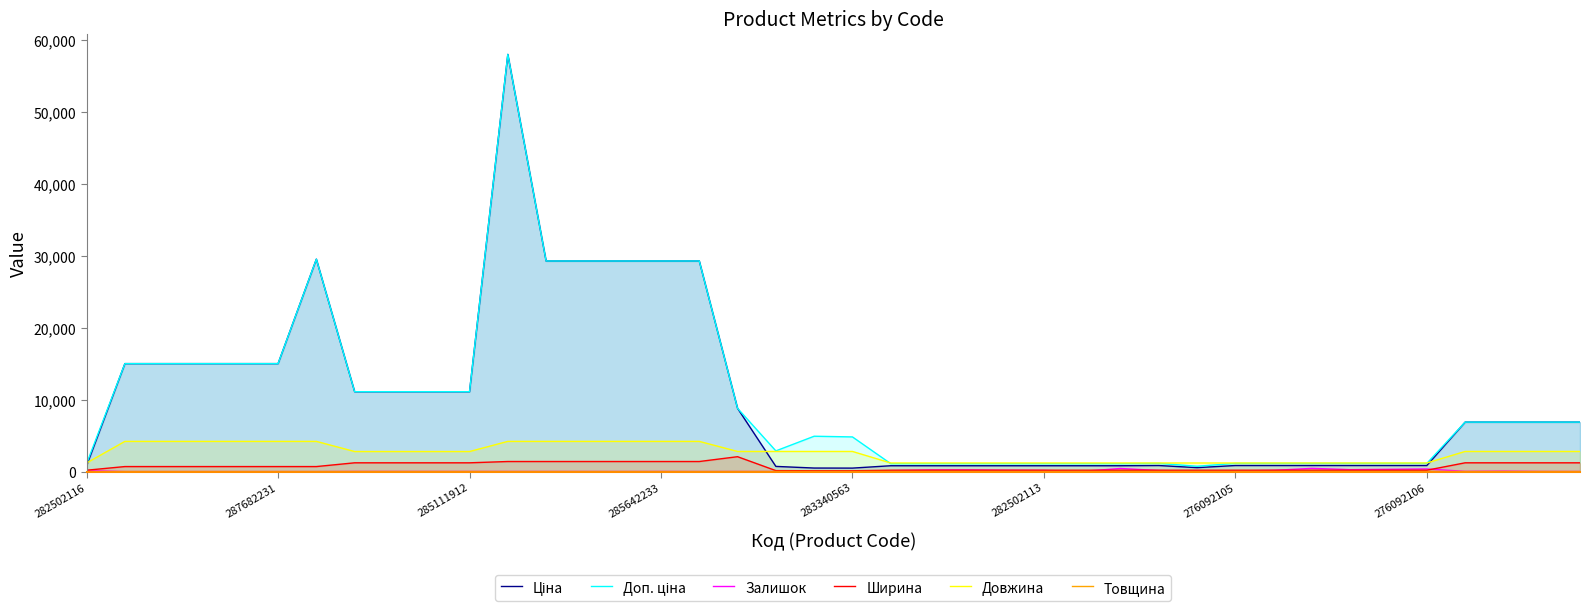

Between 17 and 19, which series saw the biggest shift?

Ціна